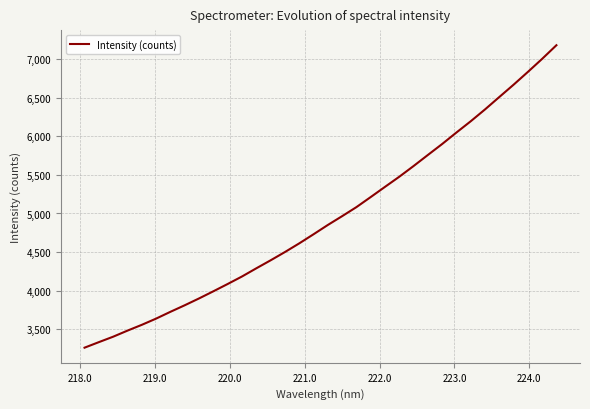

What is the greatest value displayed?

7177.9